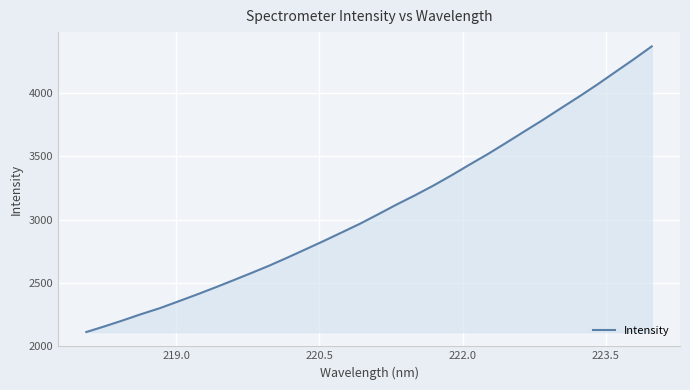

What is the difference between the maximum and minimum values?

2255.5